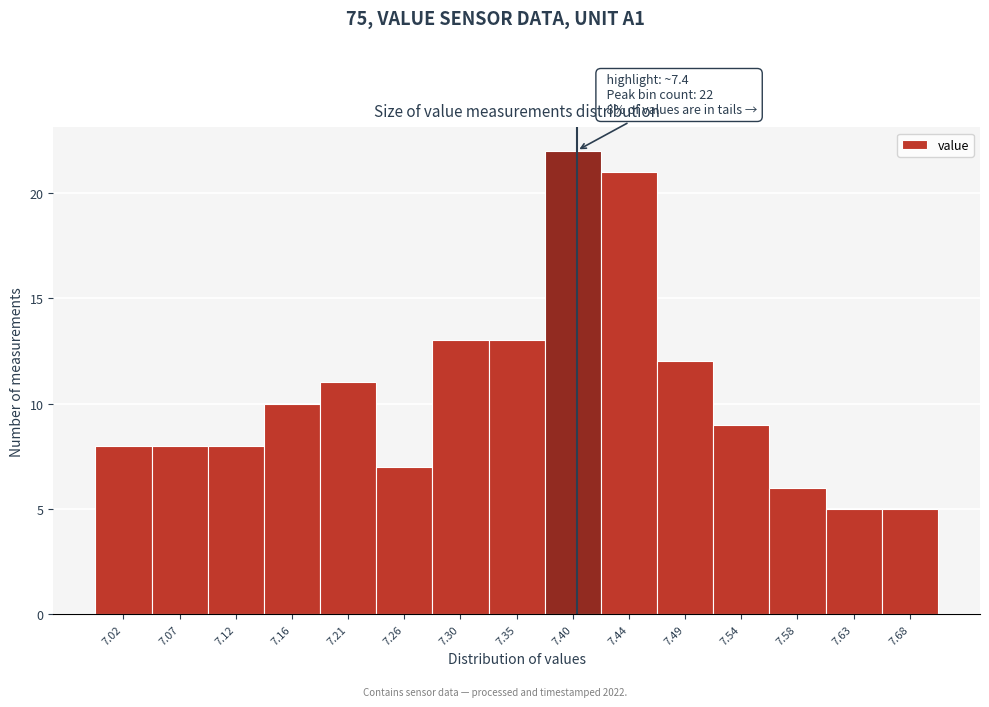

Over which range of the x-axis is the bar tallest?

7.375 to 7.420